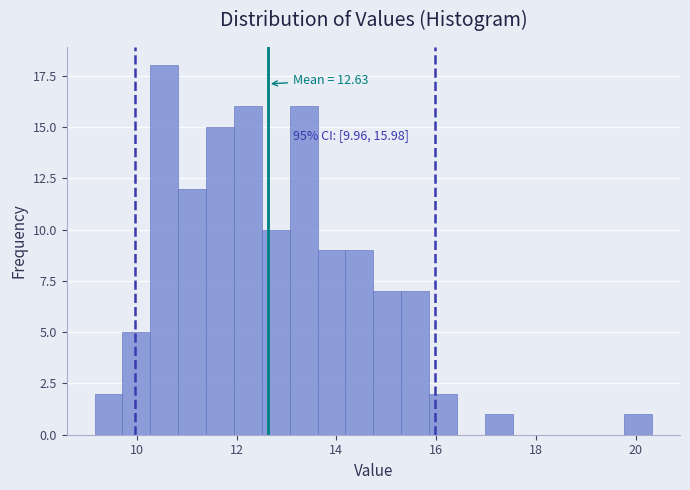

Around what value on the x-axis is the tallest bar? Give the approximate position of its centre, as read against the axis.

10.6